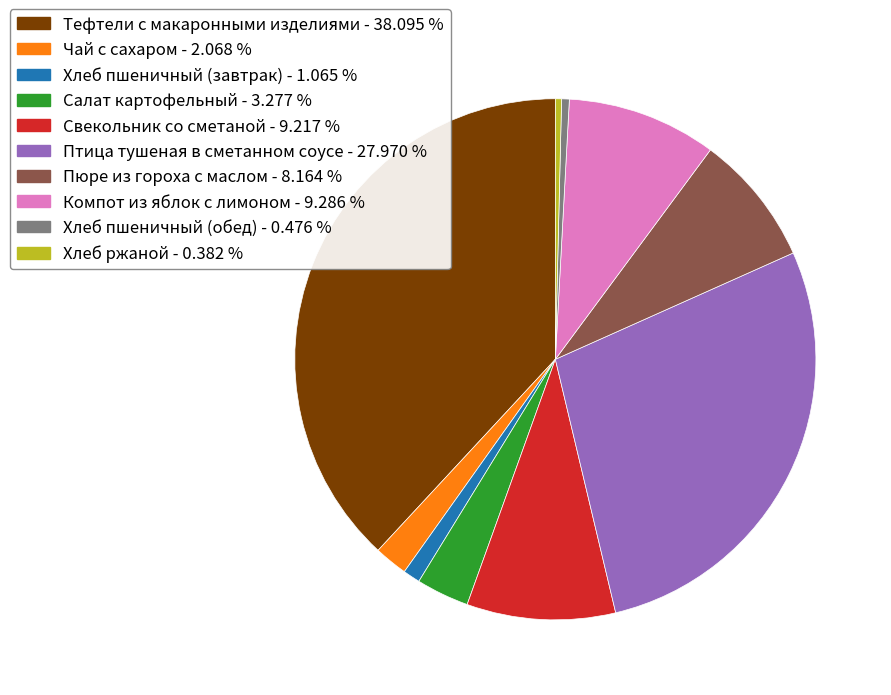

Combined, do Хлеб ржаной and Птица тушеная в сметанном соусе account for over 50%?

No